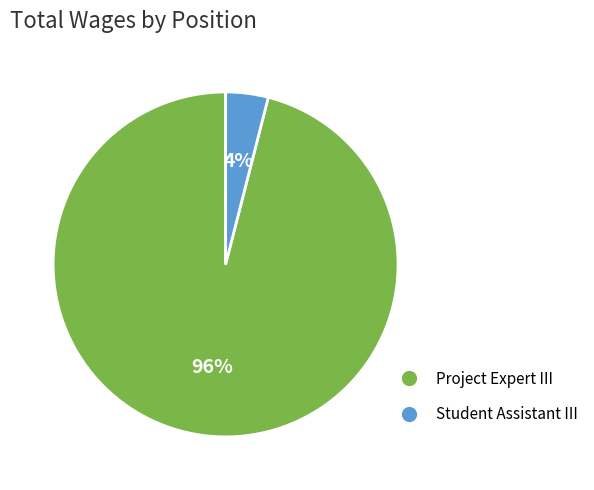

To the nearest percent, what portion does Student Assistant III represent?

4%